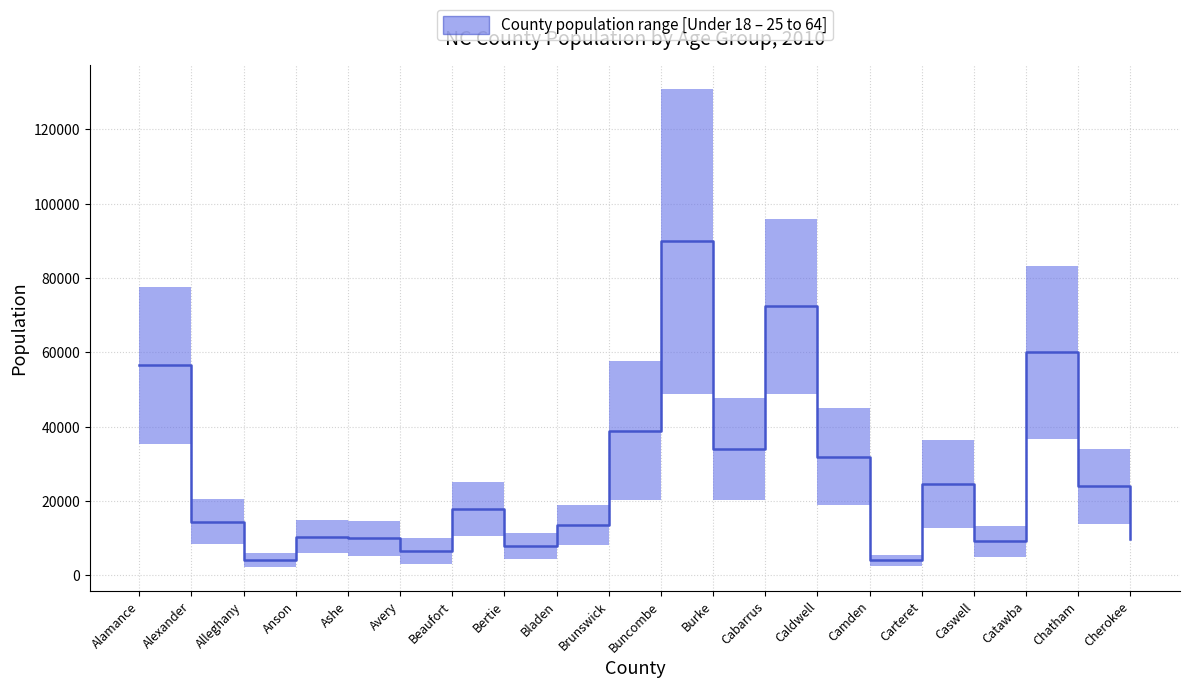

What position from the left is Catawba?

18